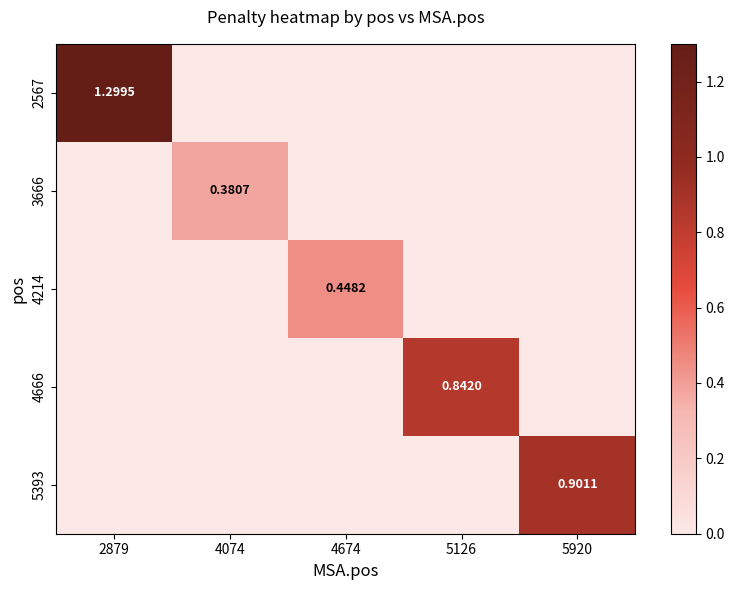

What is the difference between the 5393 values at 5126 and 5920?

0.9